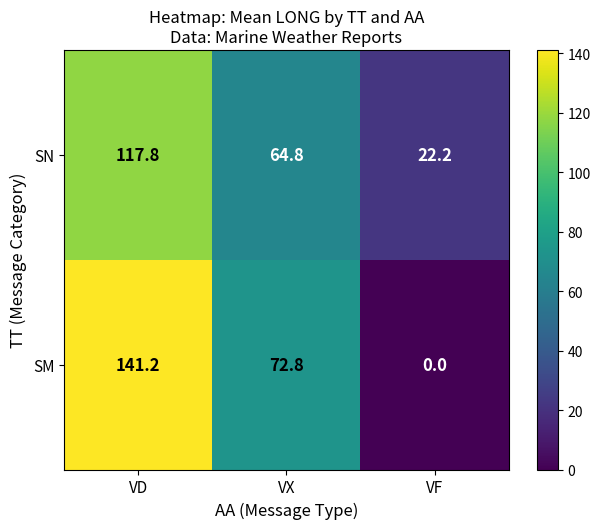

How many series are shown in this chart?

2